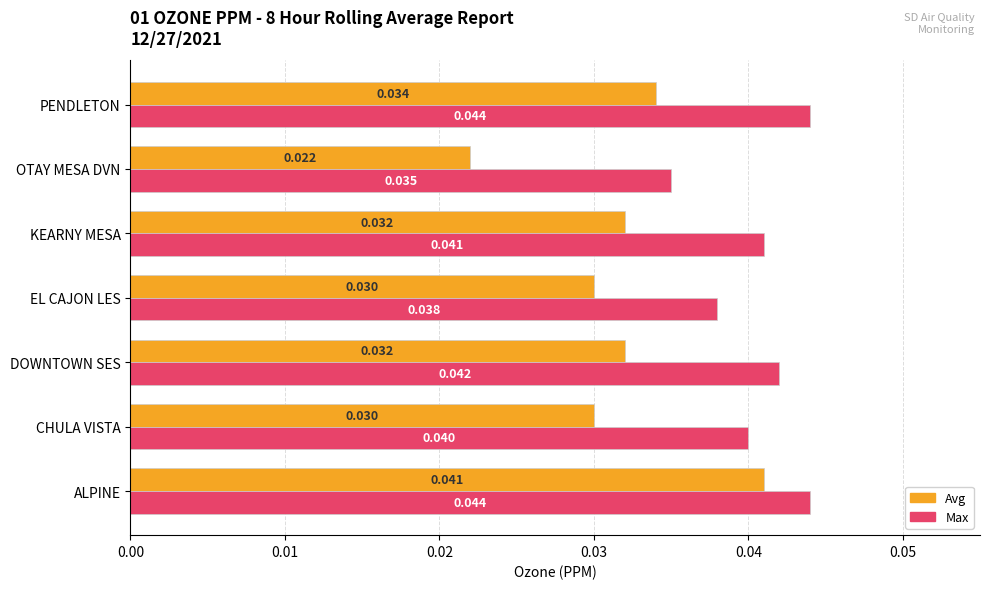

Which series has the widest spread of values?

Avg